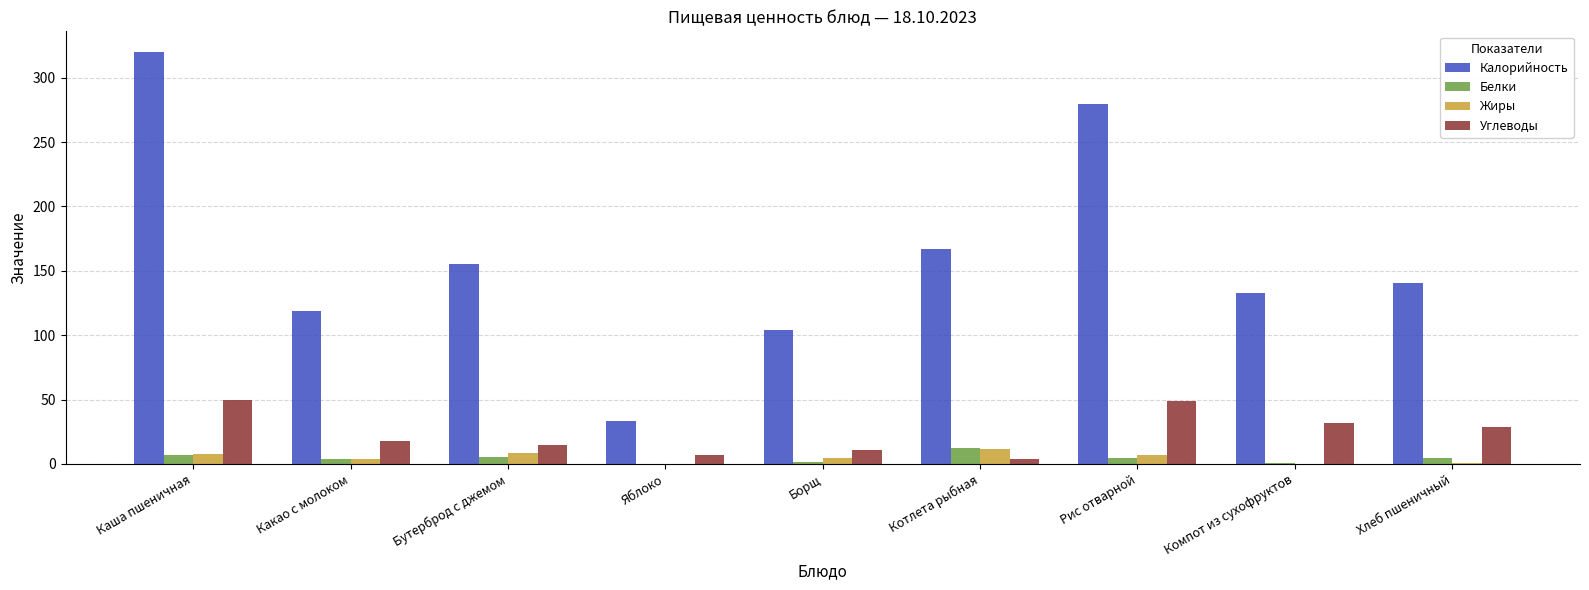

How many groups of bars are there?

9